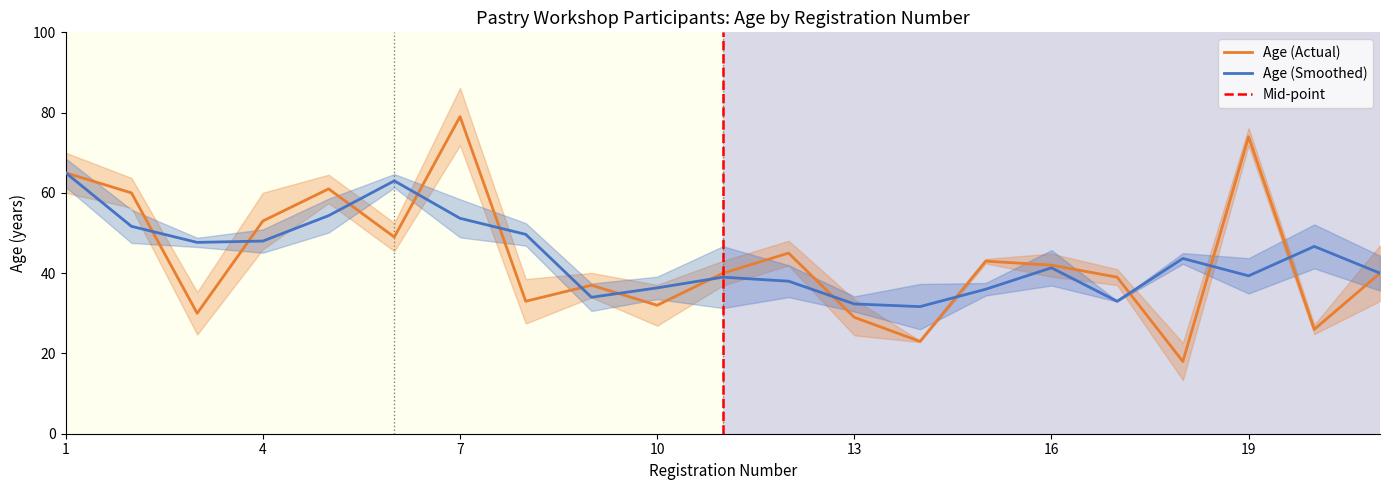

True or false: the data shows 30 at 3.

True